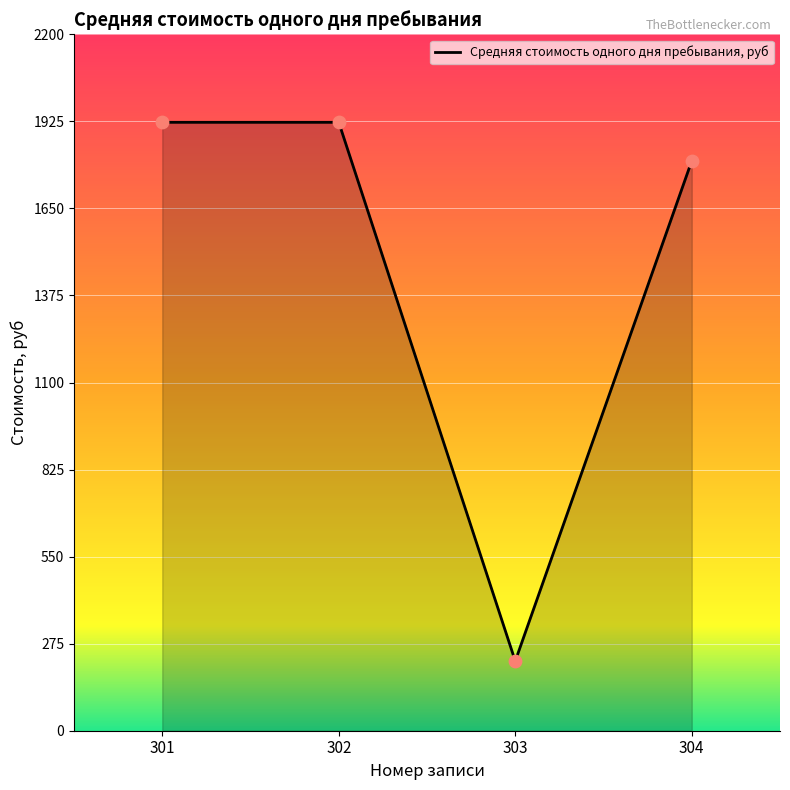

Which has a higher value, 304 or 302?

302